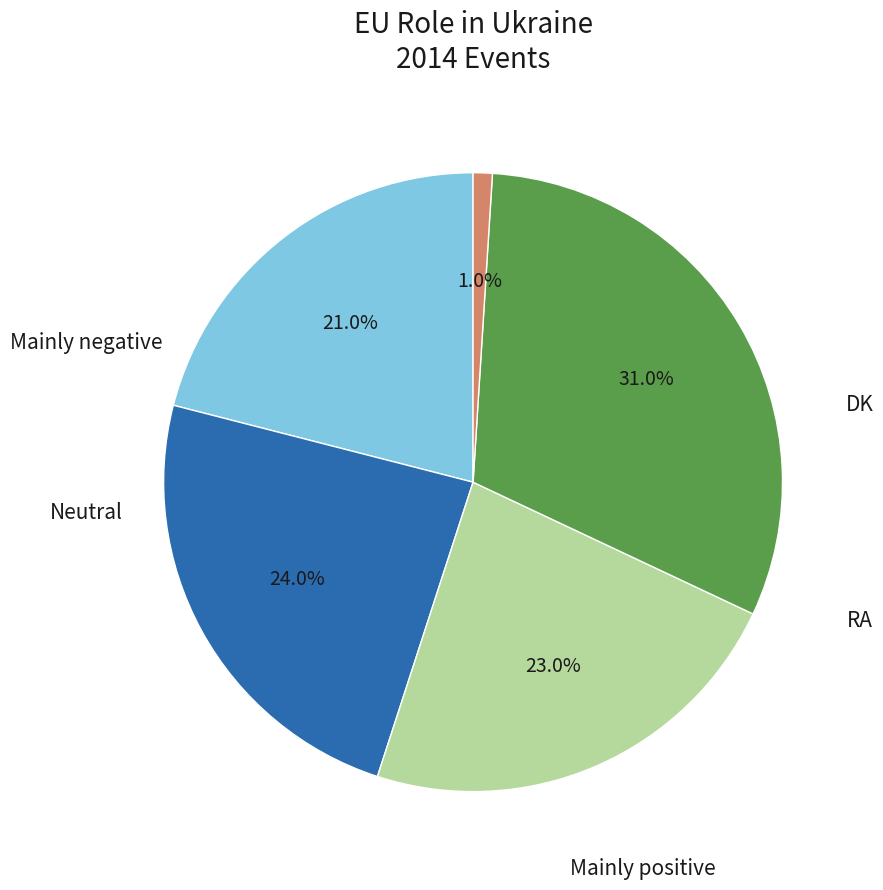

Is there any slice that represents more than half of the pie?

No